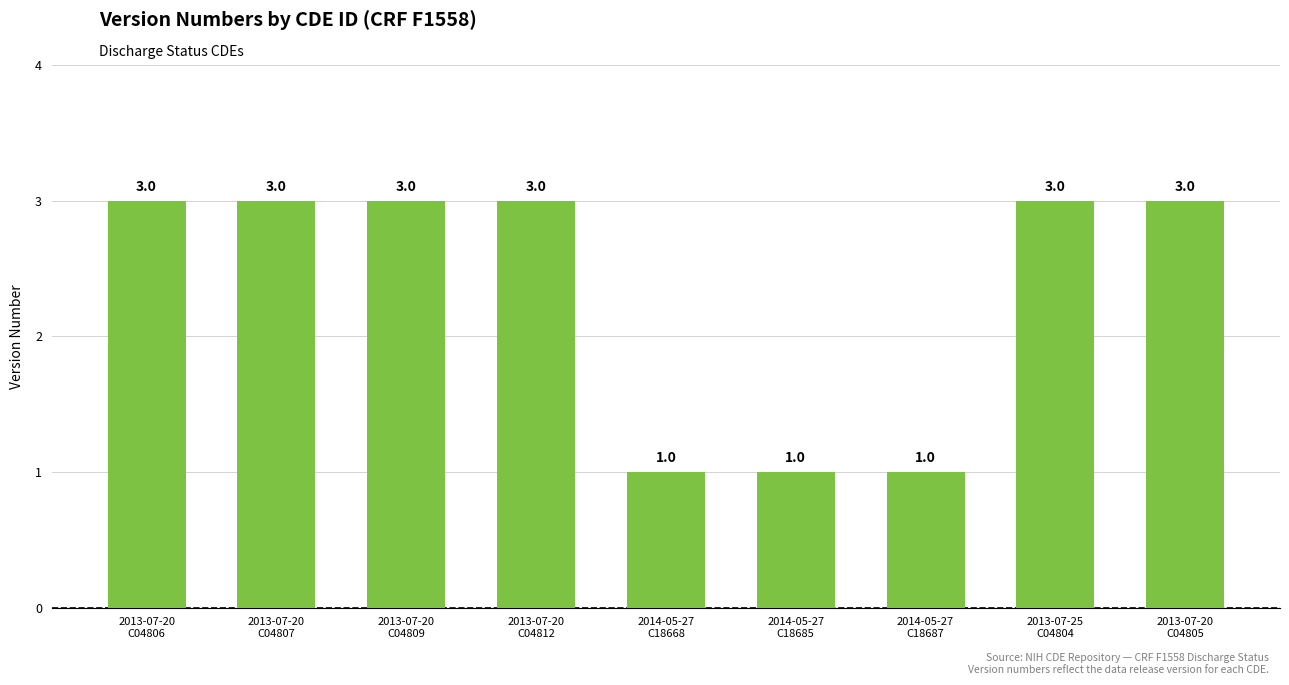

How many bars are there in total?

9